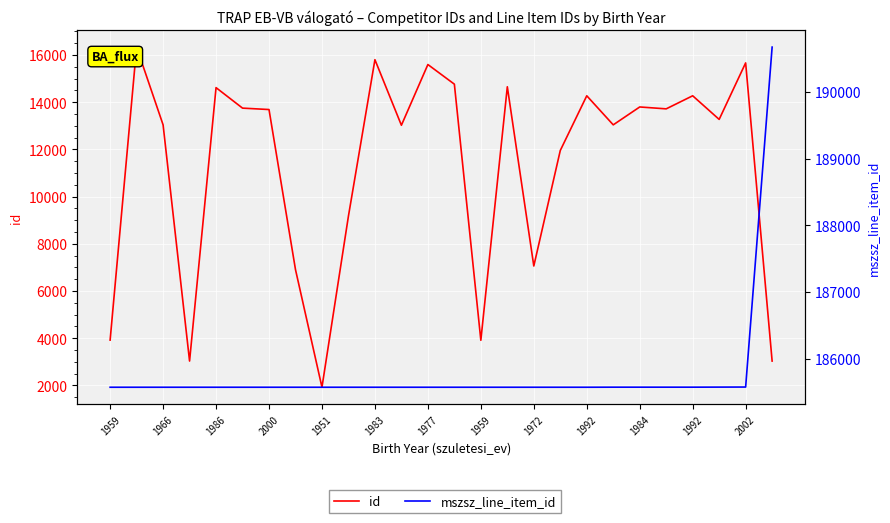

Is the value of mszsz_line_item_id at 24 greater than the value of id at 22?

Yes